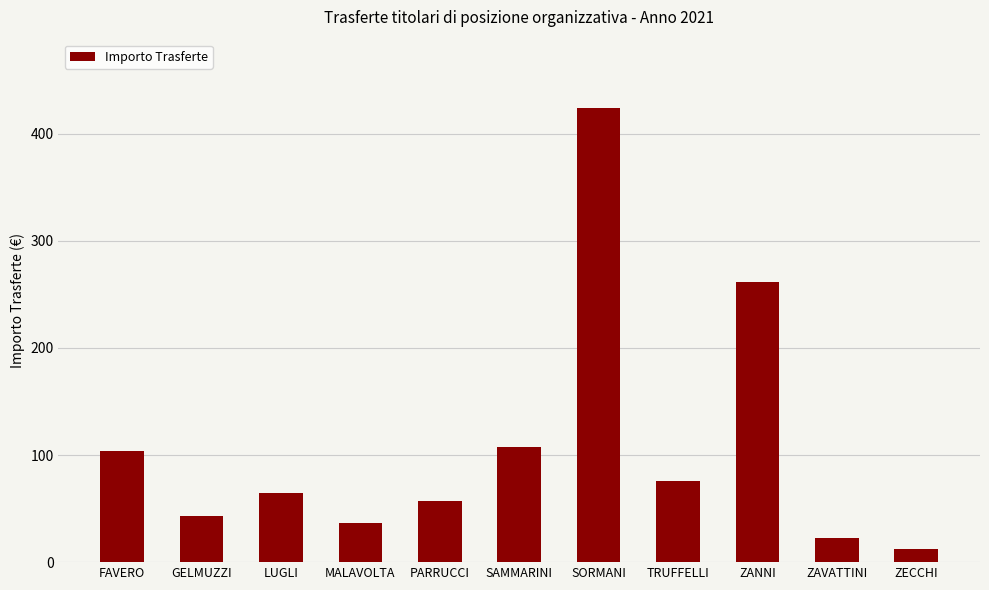

Reading left to right, what are all the values shown in this chart?

FAVERO=103.6	GELMUZZI=43.5	LUGLI=64.2	MALAVOLTA=37.0	PARRUCCI=56.9	SAMMARINI=107.9	SORMANI=424.3	TRUFFELLI=76.0	ZANNI=261.9	ZAVATTINI=22.3	ZECCHI=12.5